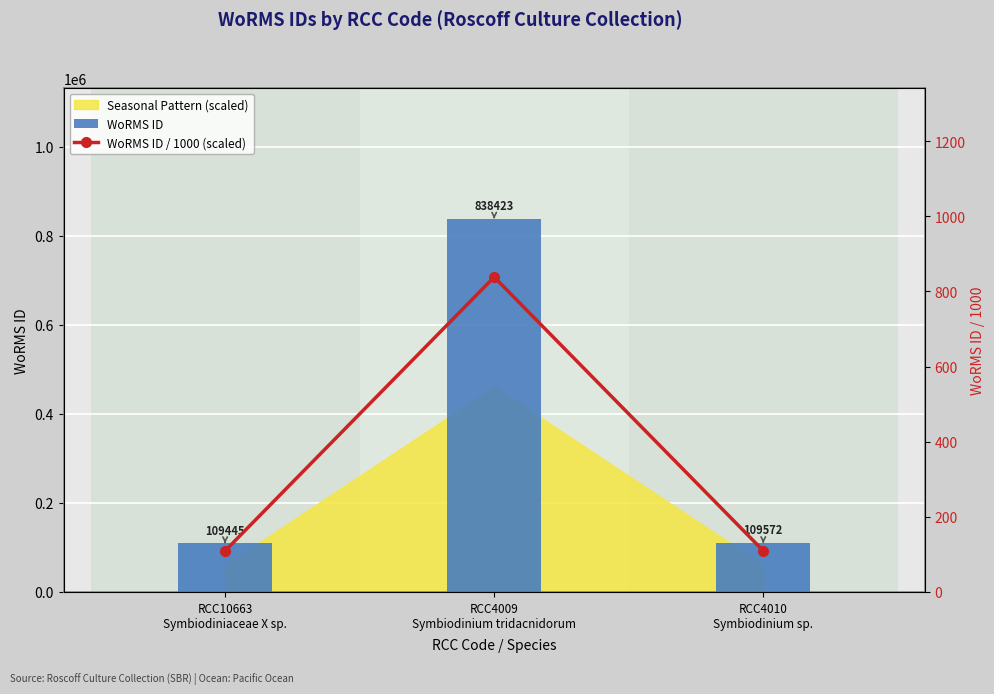

What is the difference between the second highest and minimum values in the WoRMS ID series?

127.0